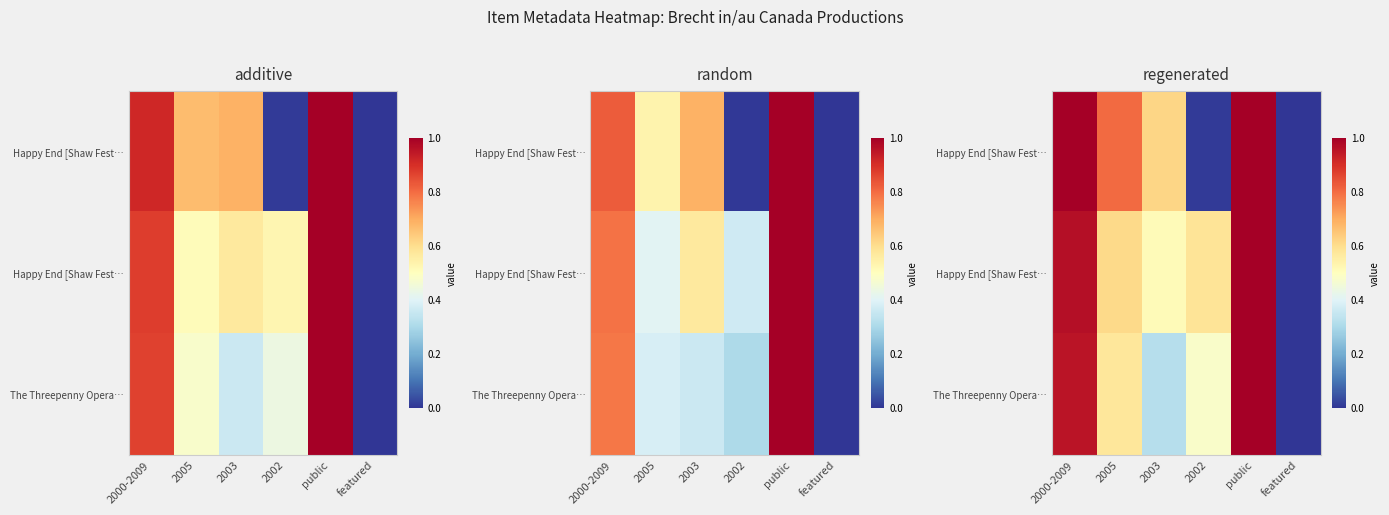

At how many categories does at least one series exceed 0?

5